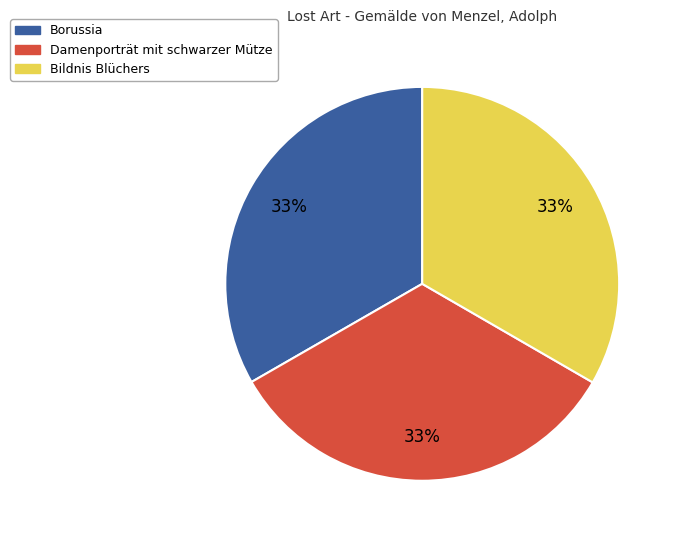

What is the ratio of the value at Borussia to the value at Bildnis Blüchers?

1.0